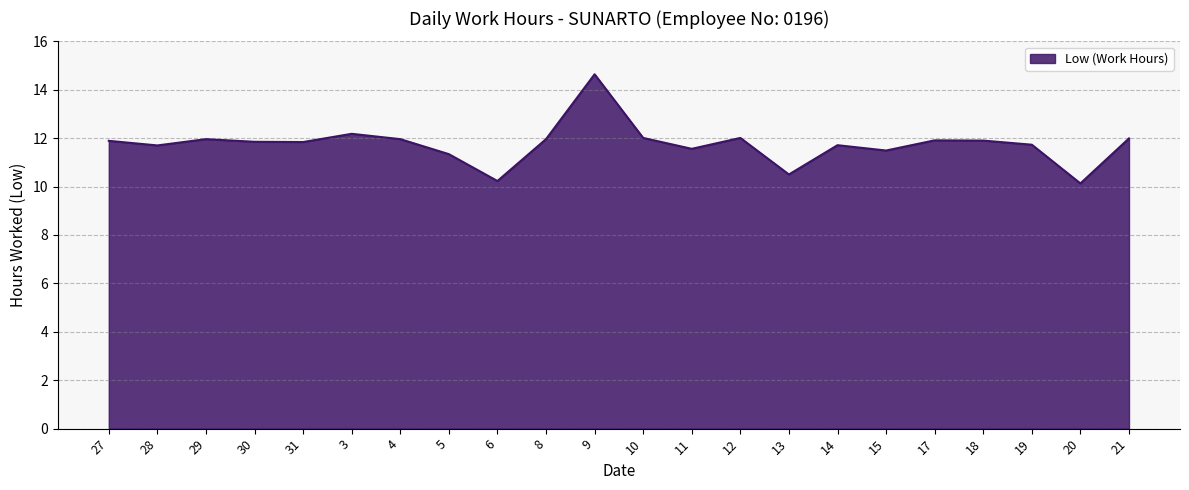

What position from the right is 9?

12